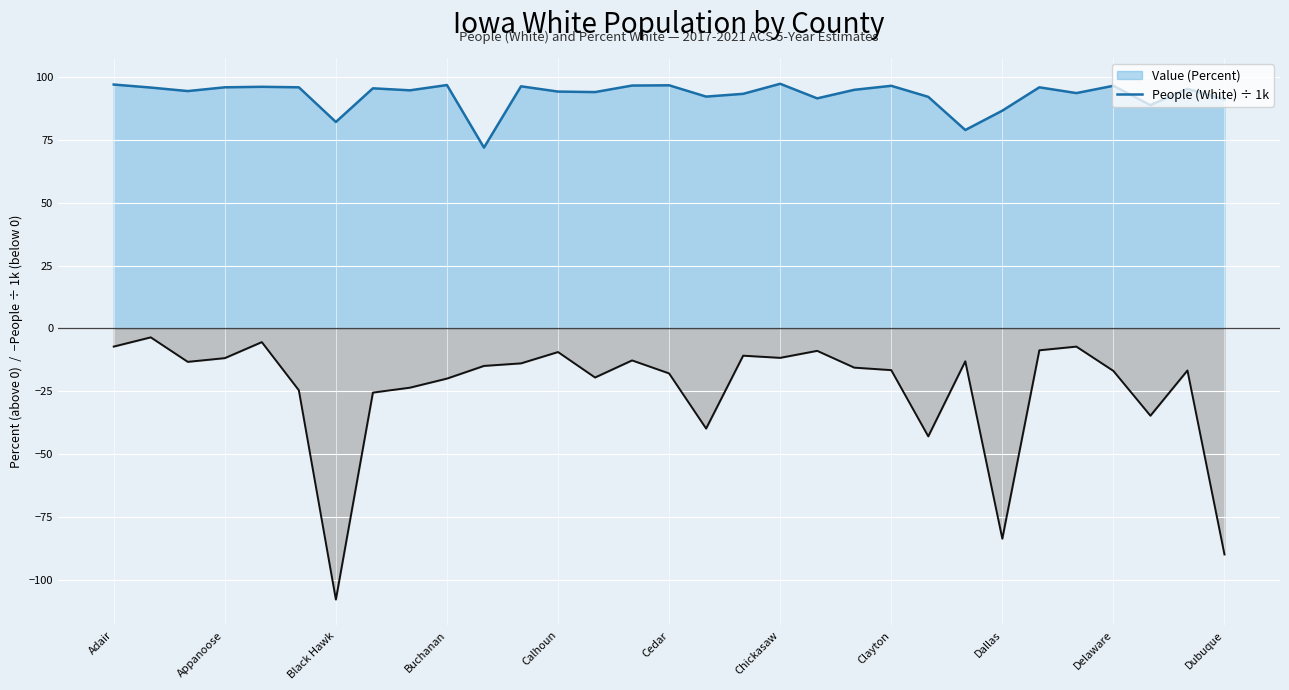

The value of People (White) ÷ 1k line at Chickasaw is -11.7. True or false?

True